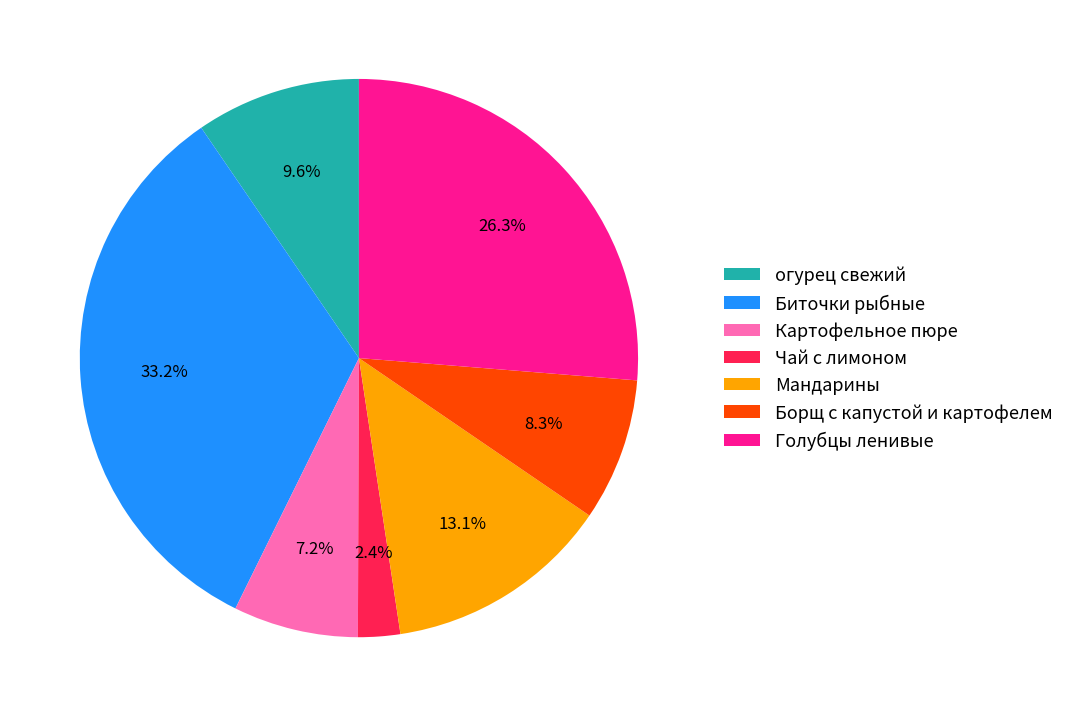

True or false: Чай с лимоном accounts for 9% of the total.

False